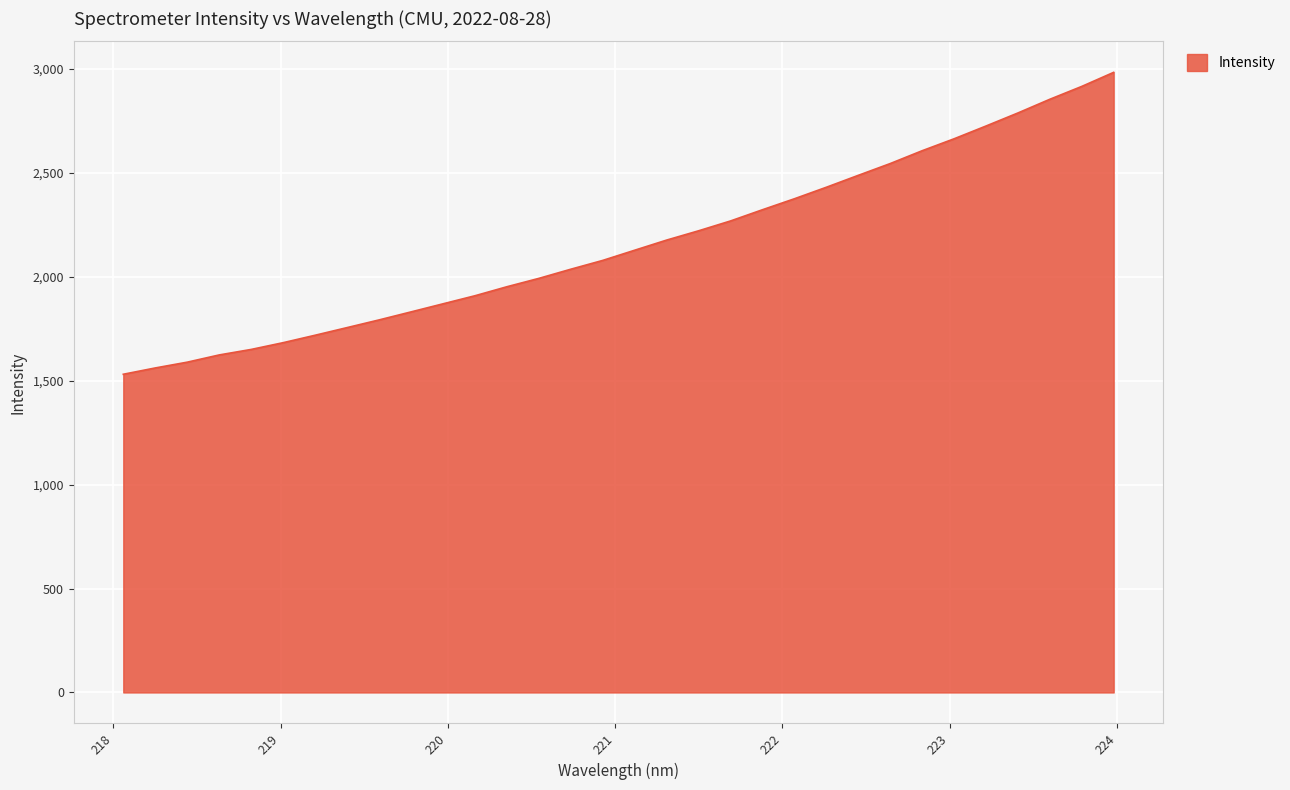

How many lines are shown in the chart?

1